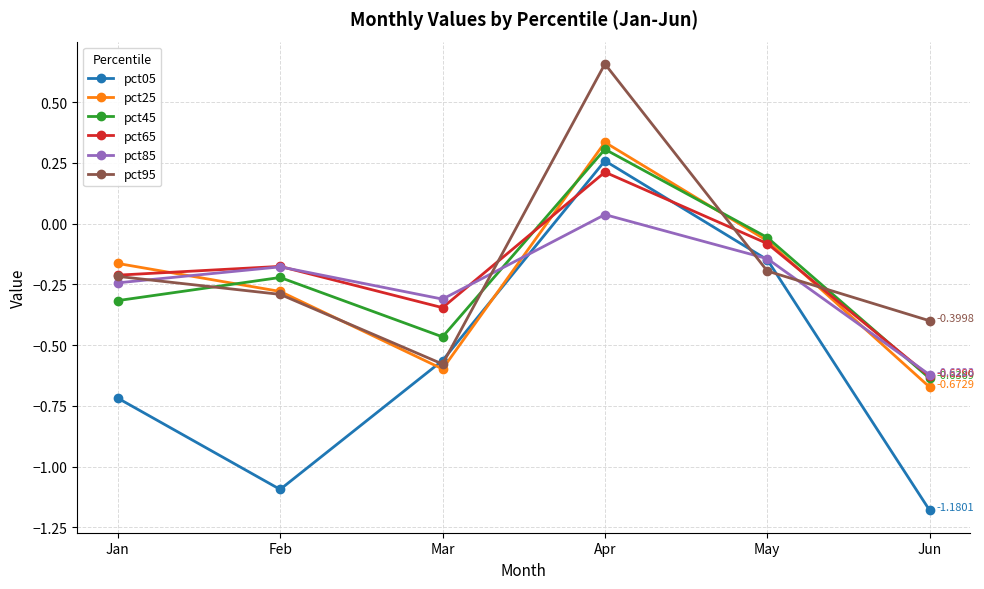

Does the chart have visible grid lines?

Yes